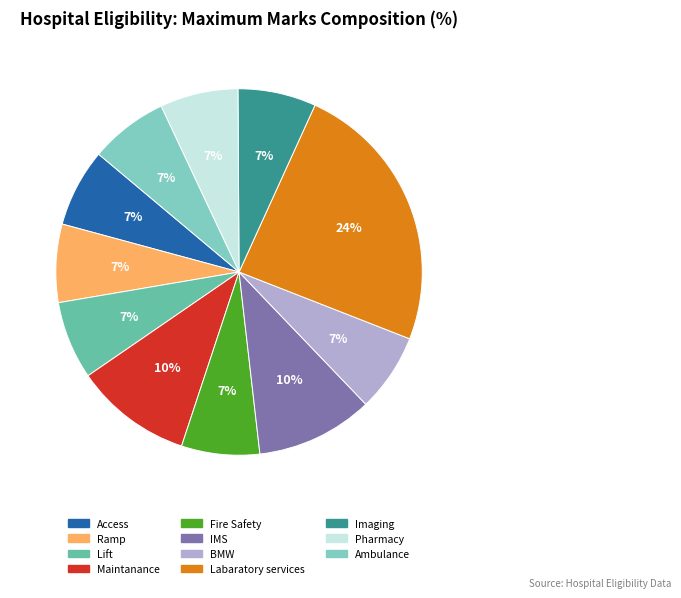

What percentage is the Ramp slice, to the nearest percent?

7%